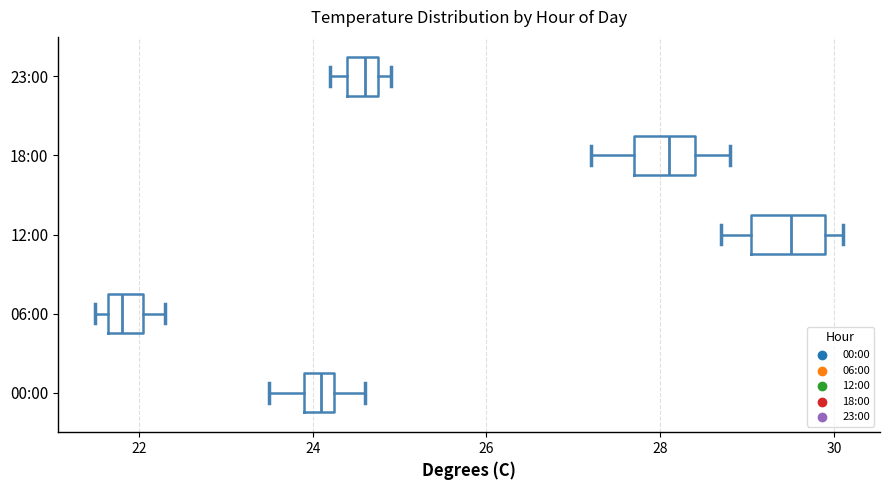

Reading bottom to top, read every box against the x-axis: the position of its median line, the range the box covers, and the ends of its whiskers. The values are not printed on the chart, so give them approximately, as read against the axis.

00:00: median 24.2 (inside the box), box 24.0 to 24.2, whiskers 23.6 to 24.6
06:00: median 21.8, box 21.6 to 22.0, whiskers 21.6 (just left of the box's left edge) to 22.4
12:00: median 29.6, box 29.0 to 30.0, whiskers 28.8 to 30.2
18:00: median 28.2, box 27.8 to 28.4, whiskers 27.2 to 28.8
23:00: median 24.6, box 24.4 to 24.8, whiskers 24.2 to 25.0